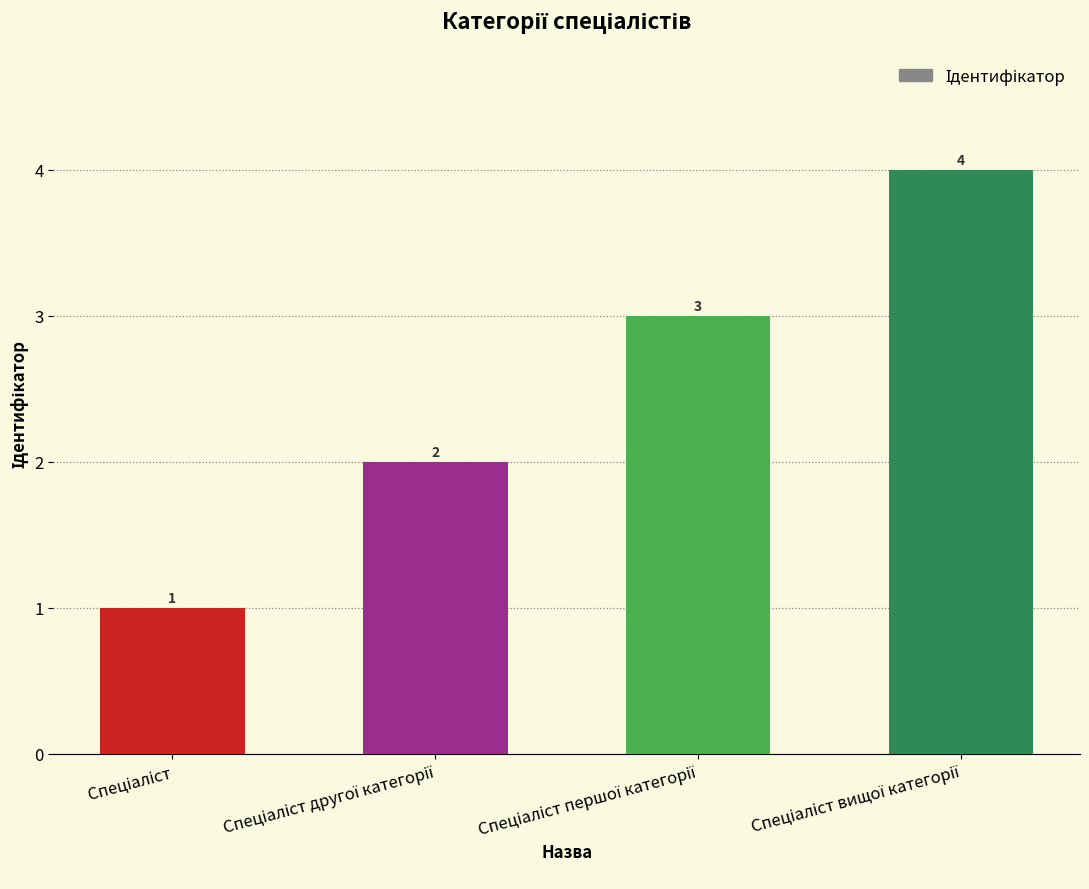

What is the maximum value shown in the chart?

4